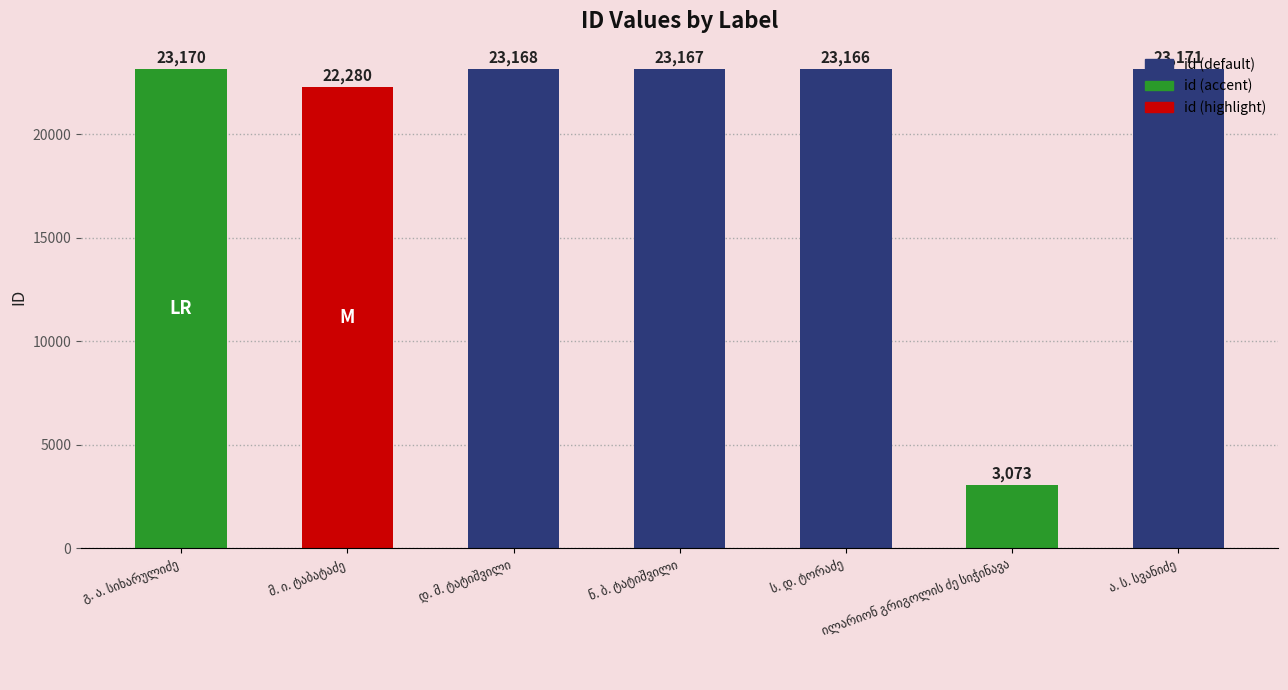

What is the smallest value displayed?

3073